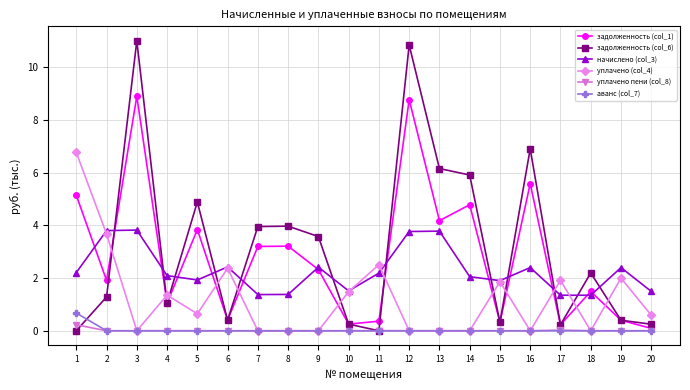

True or false: задолженность (col_6) has a value of 3.6 at 9.

True